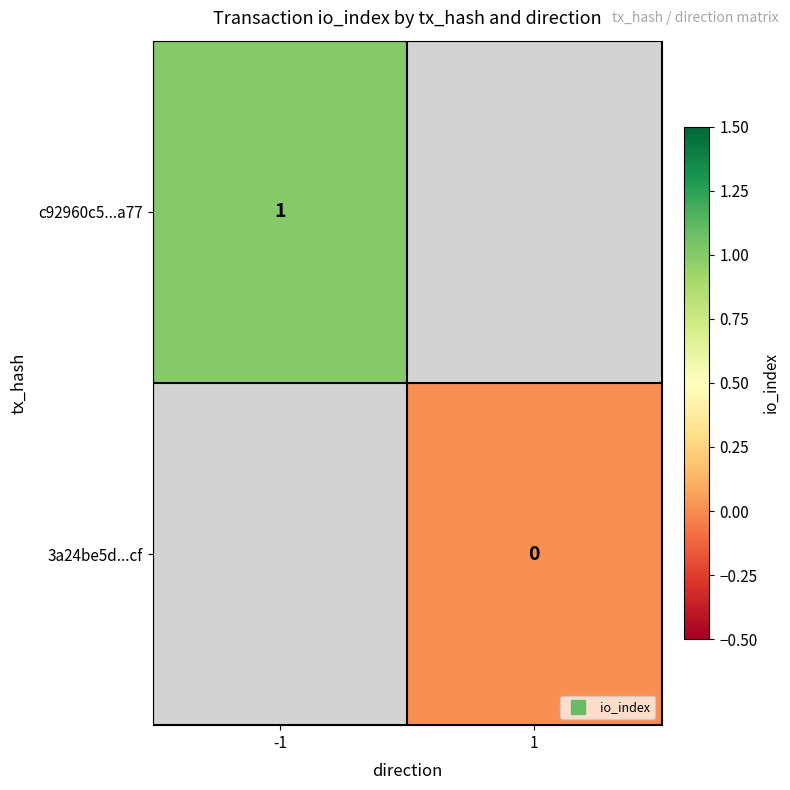

At how many categories does at least one series exceed 0?

1